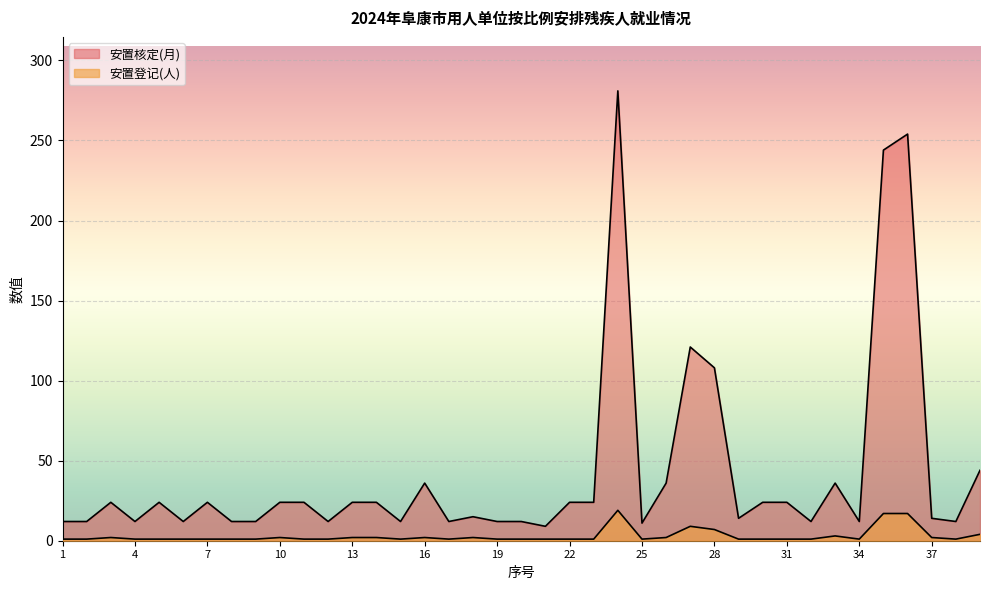

Does the chart display data point markers on the line(s)?

No